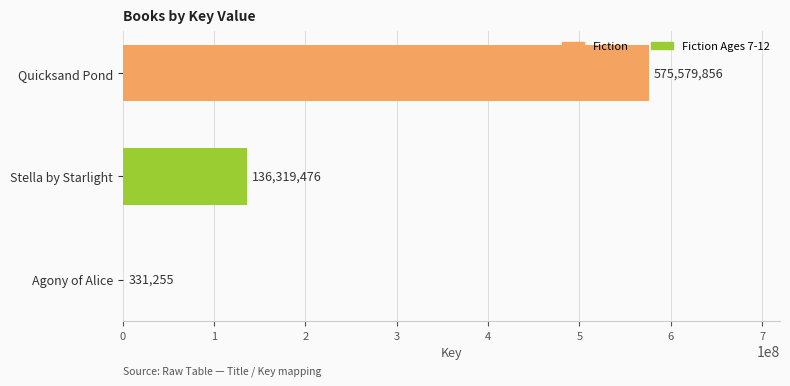

The chart shows a value of 136319476 at Stella by Starlight. True or false?

True